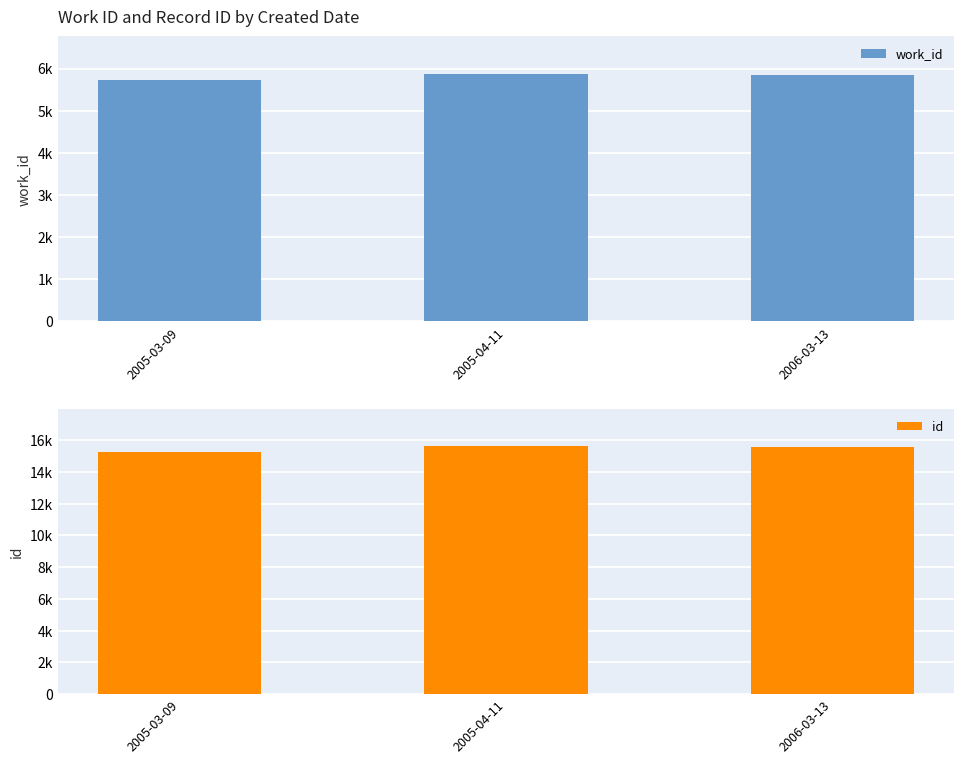

What is the value of the id bar at the 1st from the left?

15282